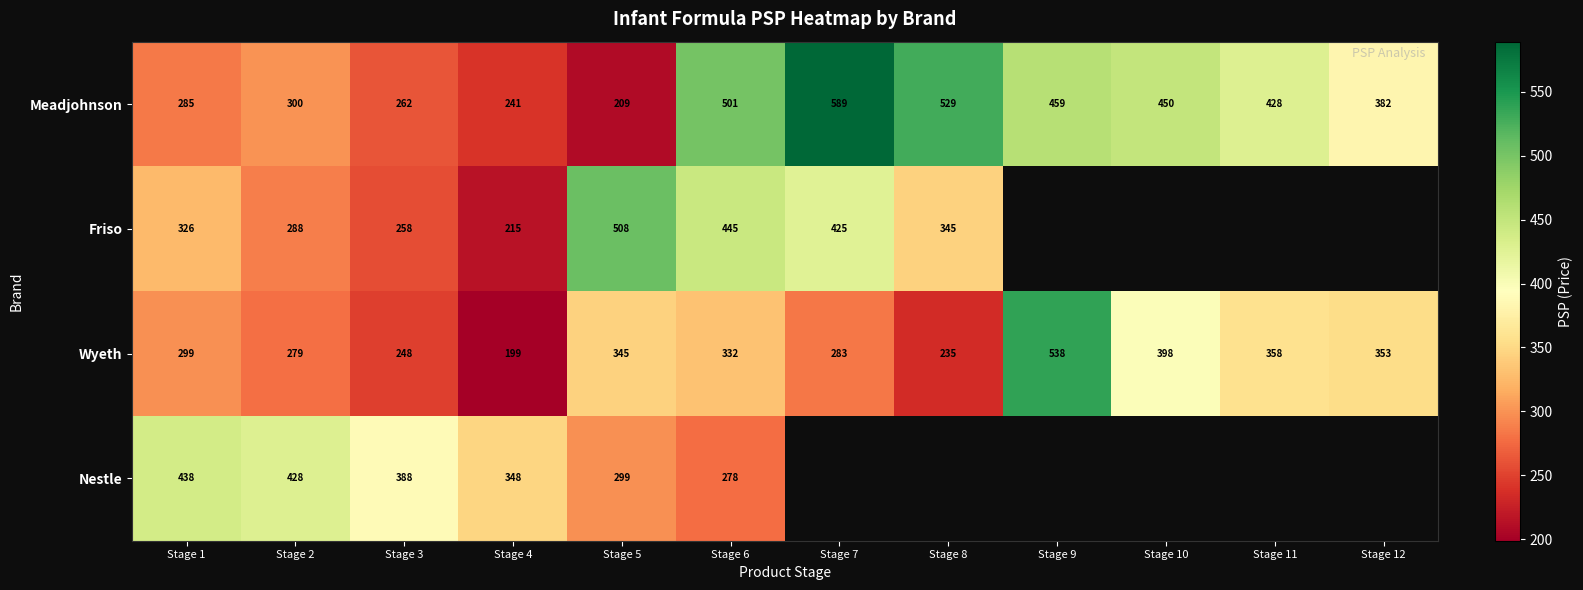

Rank the series at Stage 4 from lowest to highest value.

Wyeth, Friso, Meadjohnson, Nestle